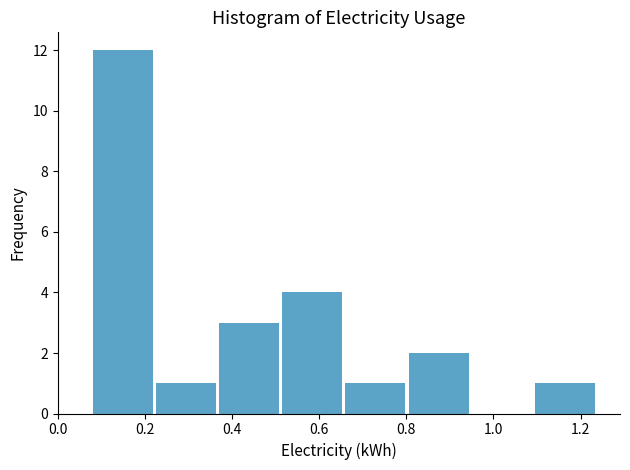

Which range on the x-axis has the tallest bar?

0.080 to 0.225